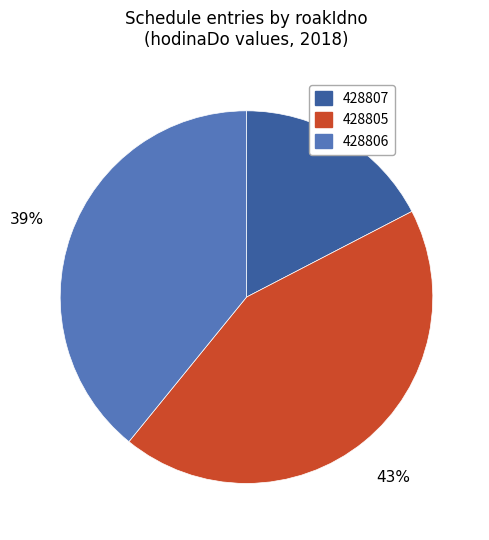

What percentage is the 428807 slice, to the nearest percent?

17%